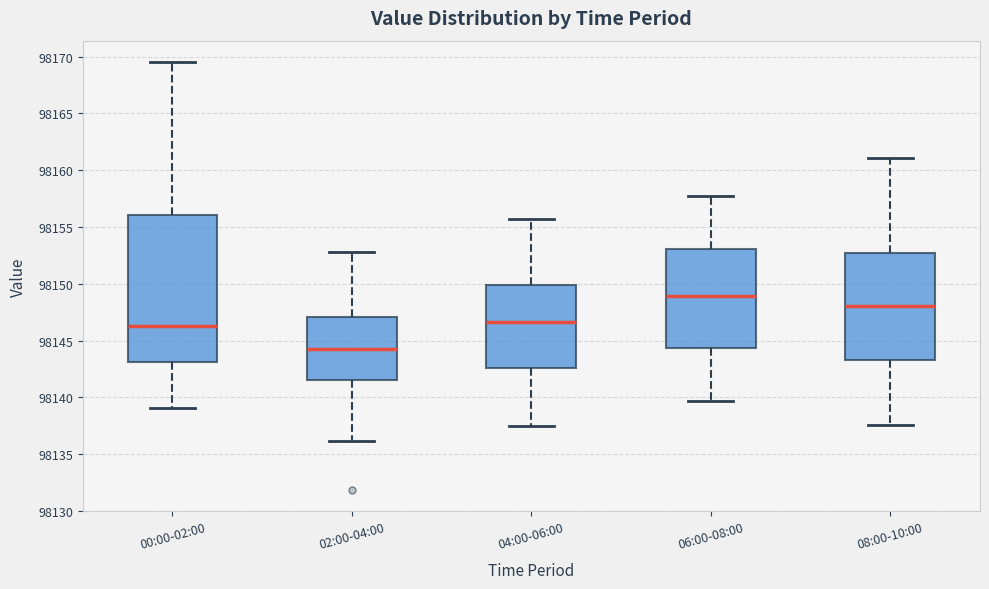

Reading left to right, transcribe this box plot: for each box, give where its median line is, the range the box spans, and where its two whiskers end, as read against the y-axis. The values are not printed on the chart, so give them approximately, as read against the axis.

00:00-02:00: median 98146.5, box 98143.0 to 98156.0, whiskers 98139.0 to 98169.5
02:00-04:00: median 98144.5, box 98141.5 to 98147.0, whiskers 98136.0 to 98153.0
04:00-06:00: median 98146.5, box 98142.5 to 98150.0, whiskers 98137.5 to 98155.5
06:00-08:00: median 98149.0, box 98144.5 to 98153.0, whiskers 98139.5 to 98158.0
08:00-10:00: median 98148.0, box 98143.5 to 98152.5, whiskers 98137.5 to 98161.0